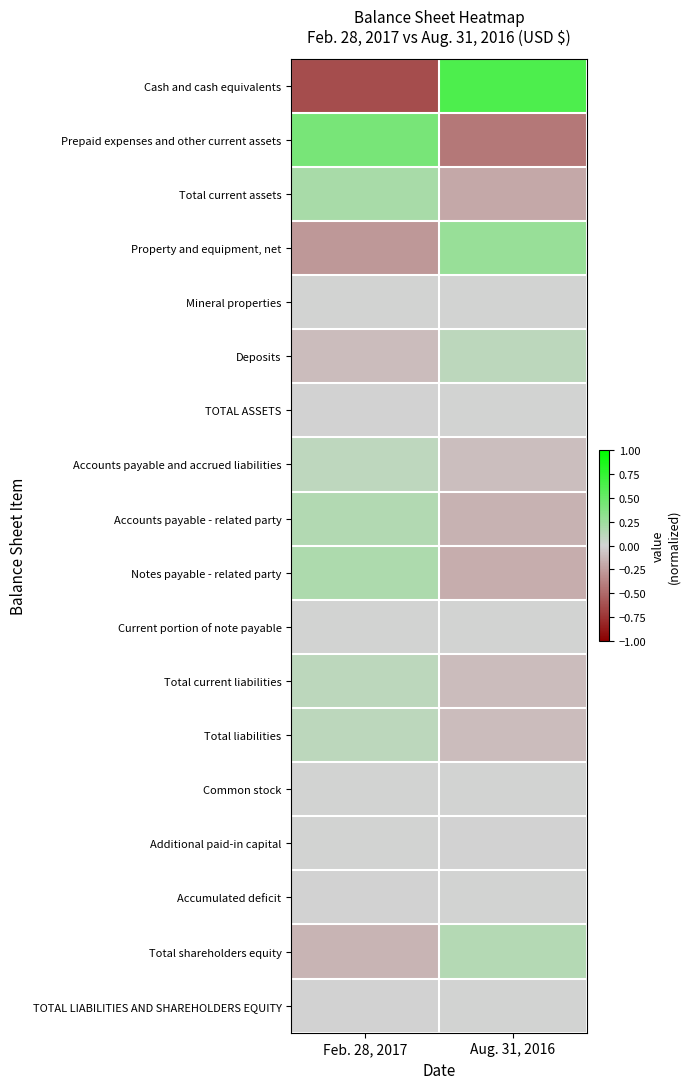

List the series in order of their peak value, highest first.

Cash and cash equivalents, Prepaid expenses and other current assets, Property and equipment, net, Total current assets, Notes payable - related party, Accounts payable - related party, Total shareholders equity, Deposits, Total current liabilities, Total liabilities, Accounts payable and accrued liabilities, Accumulated deficit, TOTAL ASSETS, TOTAL LIABILITIES AND SHAREHOLDERS EQUITY, Additional paid-in capital, Mineral properties, Current portion of note payable, Common stock